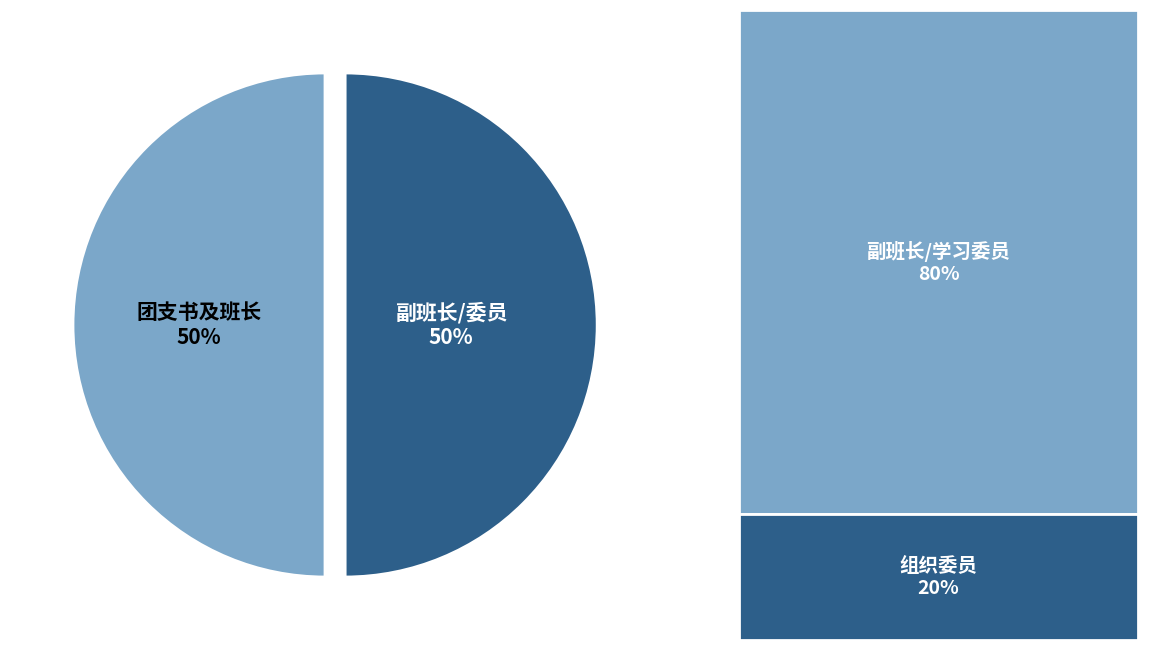

To the nearest percent, what is the difference between the largest and smallest slice percentages?

0%